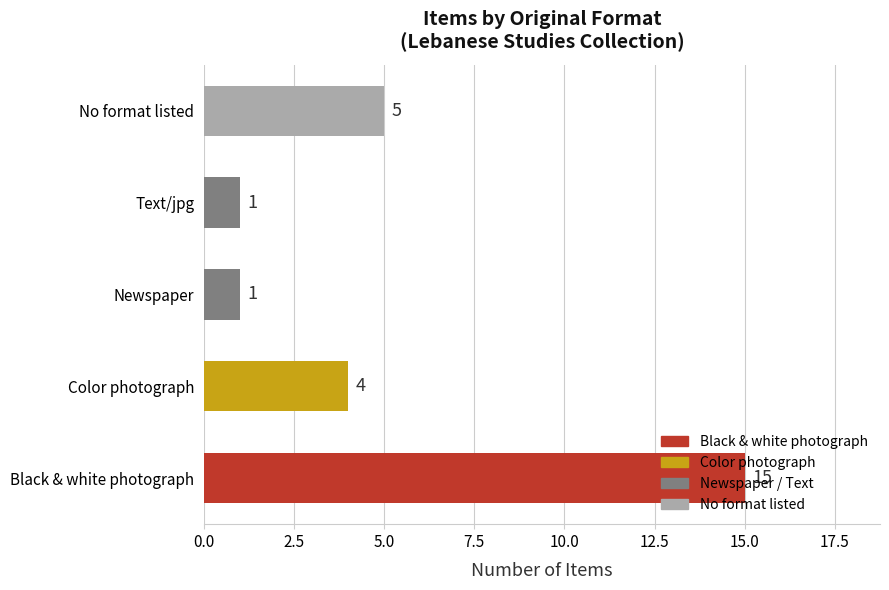

What is the sum of the values at Color photograph and Black & white photograph?

19